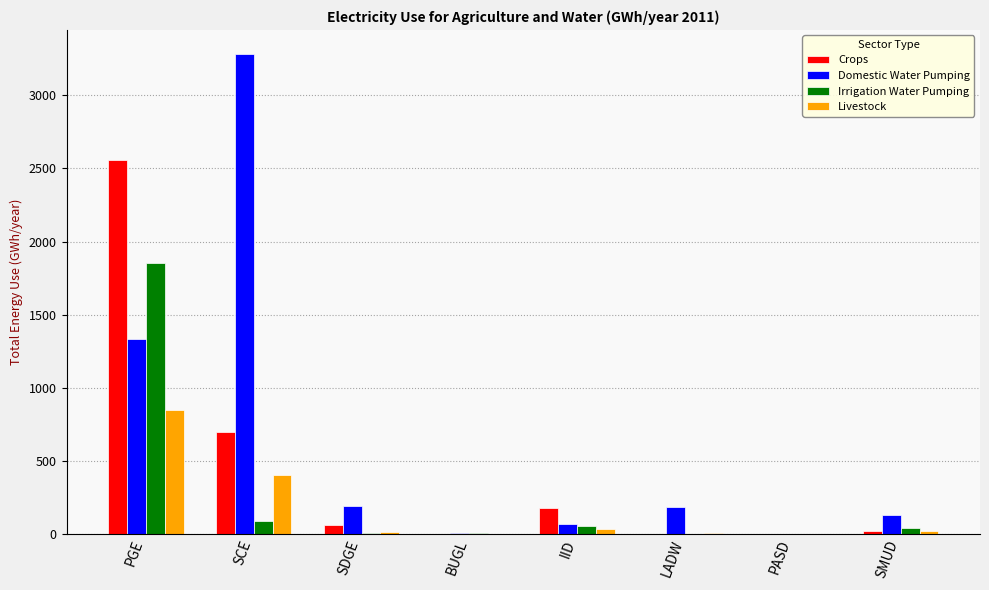

Where does the Crops series first go above 61?

PGE